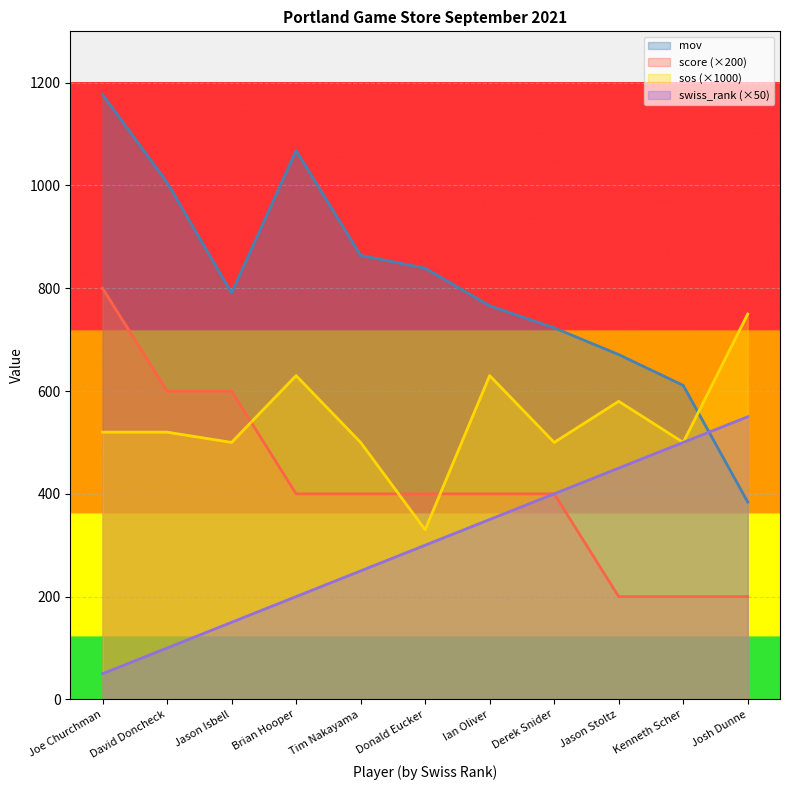

Which series has the widest spread of values?

mov